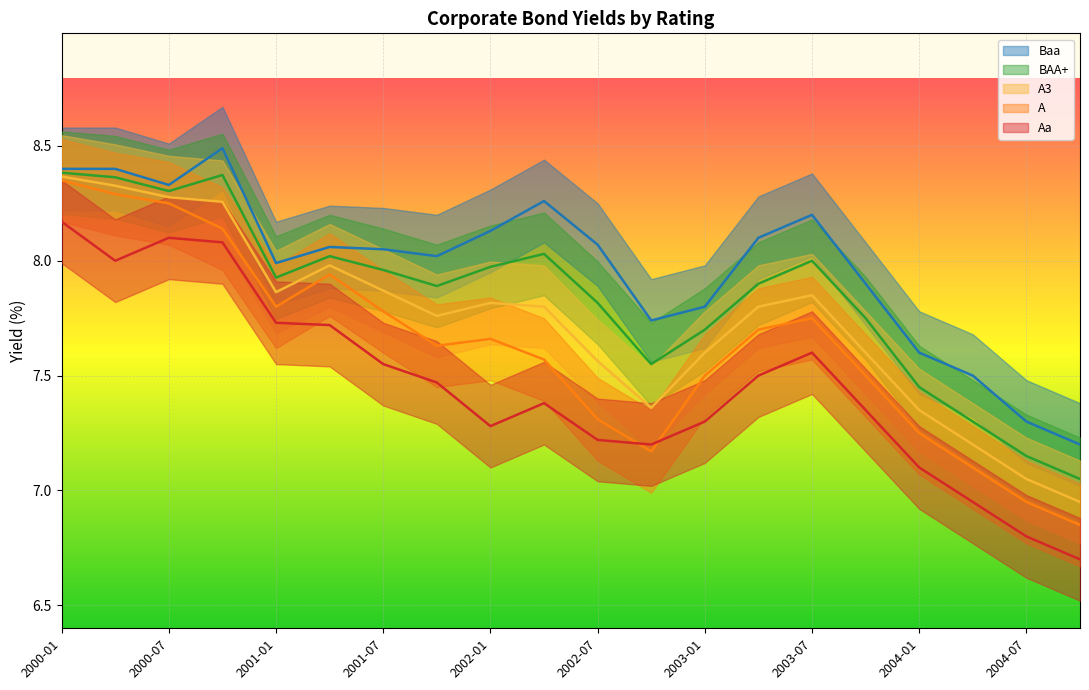

How many data points does each series have?

20